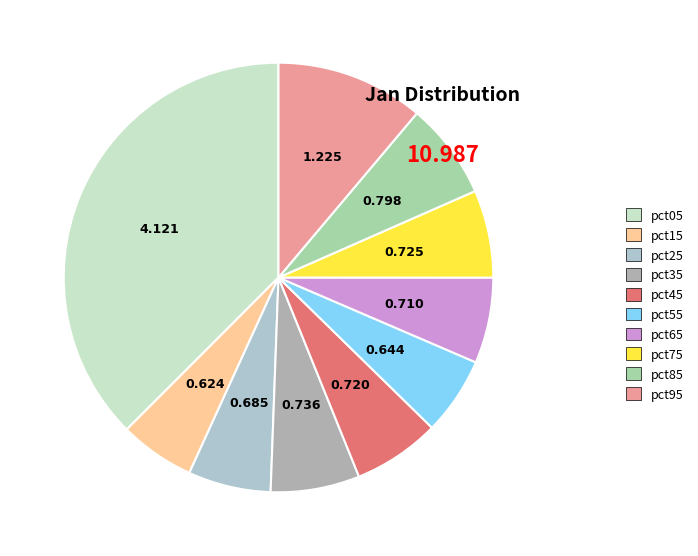

What percentage do pct45 and pct25 together represent?

12.8%